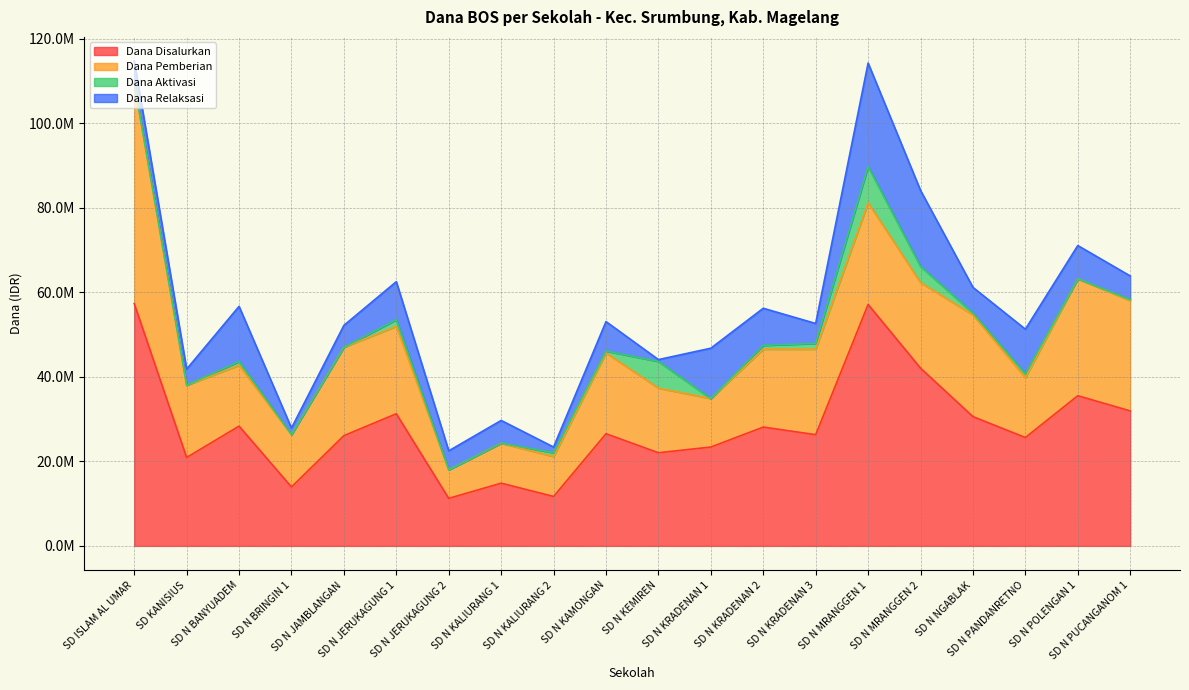

Which has a higher value, SD N PUCANGANOM 1 or SD N KRADENAN 1?

SD N PUCANGANOM 1